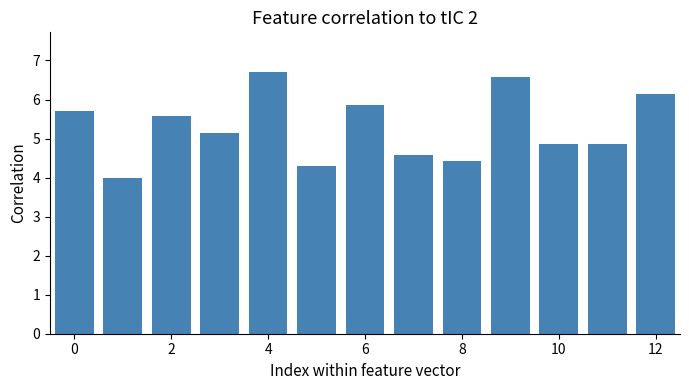

What is the difference between the maximum and minimum values?

2.7